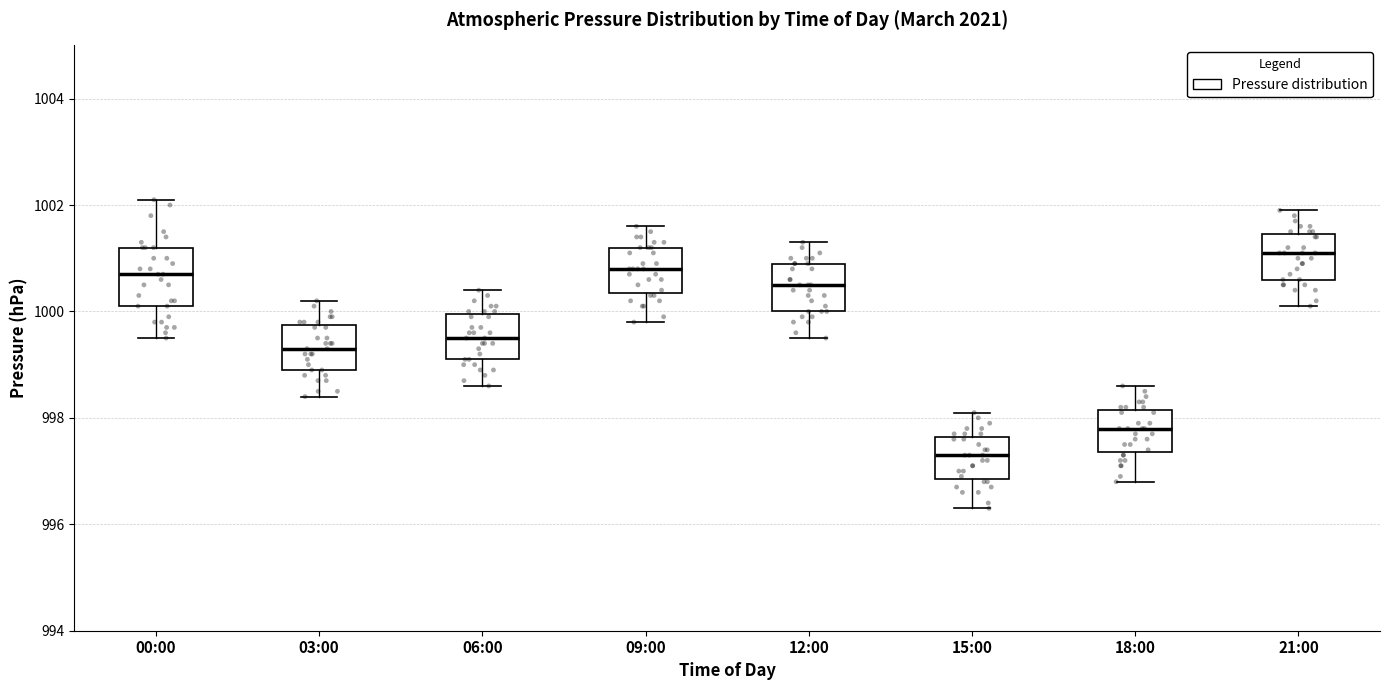

Reading left to right, read every box against the y-axis: the position of its median line, the range the box covers, and the ends of its whiskers. The values are not printed on the chart, so give them approximately, as read against the axis.

00:00: median 1000.8, box 1000.2 to 1001.2, whiskers 999.6 to 1002.2
03:00: median 999.4, box 999.0 to 999.8, whiskers 998.4 to 1000.2
06:00: median 999.6, box 999.2 to 1000.0, whiskers 998.6 to 1000.4
09:00: median 1000.8, box 1000.4 to 1001.2, whiskers 999.8 to 1001.6
12:00: median 1000.6, box 1000.0 to 1001.0, whiskers 999.6 to 1001.4
15:00: median 997.4, box 996.8 to 997.6, whiskers 996.4 to 998.2
18:00: median 997.8, box 997.4 to 998.2, whiskers 996.8 to 998.6
21:00: median 1001.2, box 1000.6 to 1001.4, whiskers 1000.2 to 1002.0